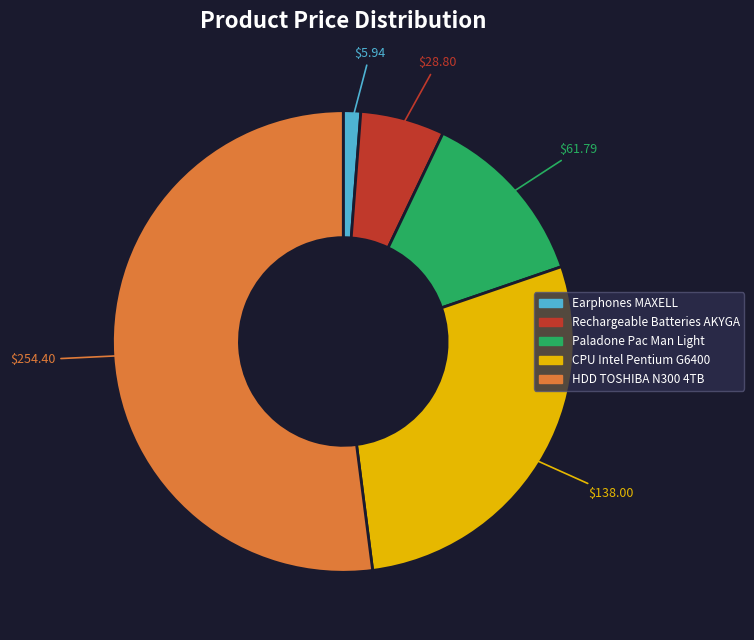

Which slice represents more than half of the pie?

HDD TOSHIBA N300 4TB